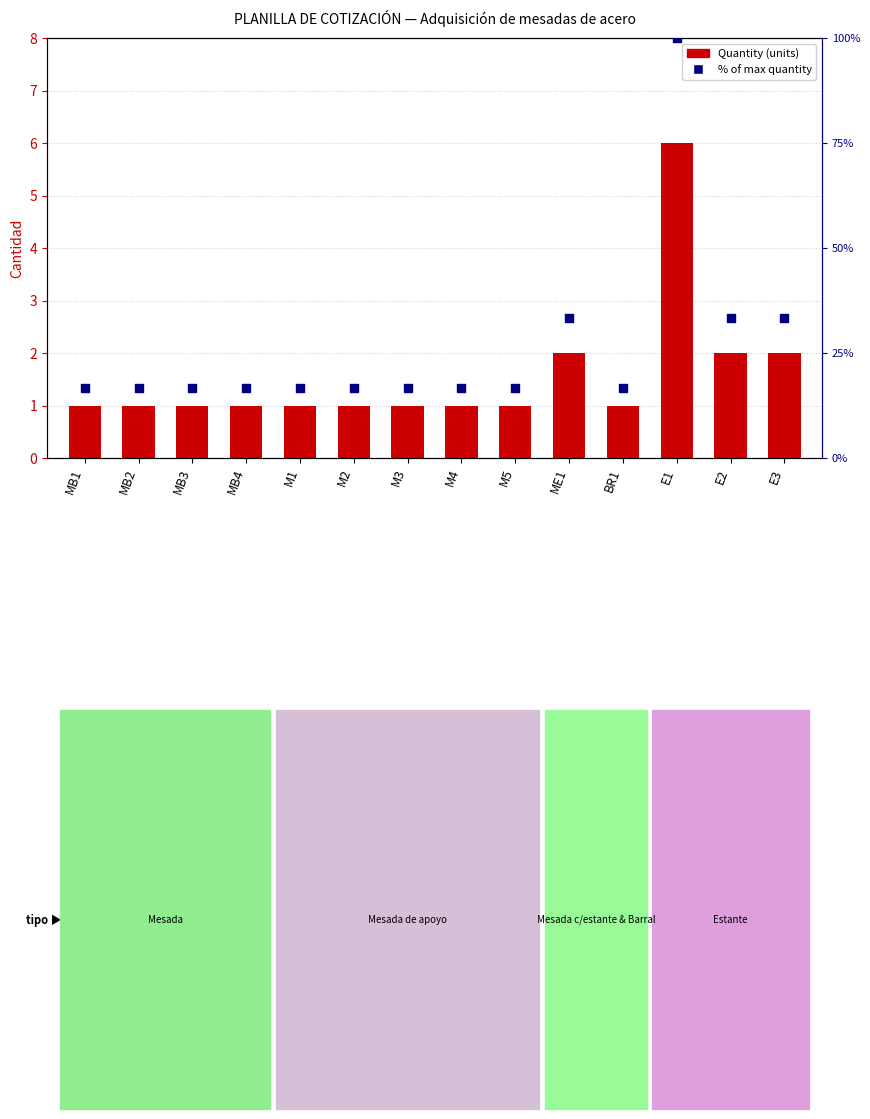

At how many categories does at least one series exceed 65?

1